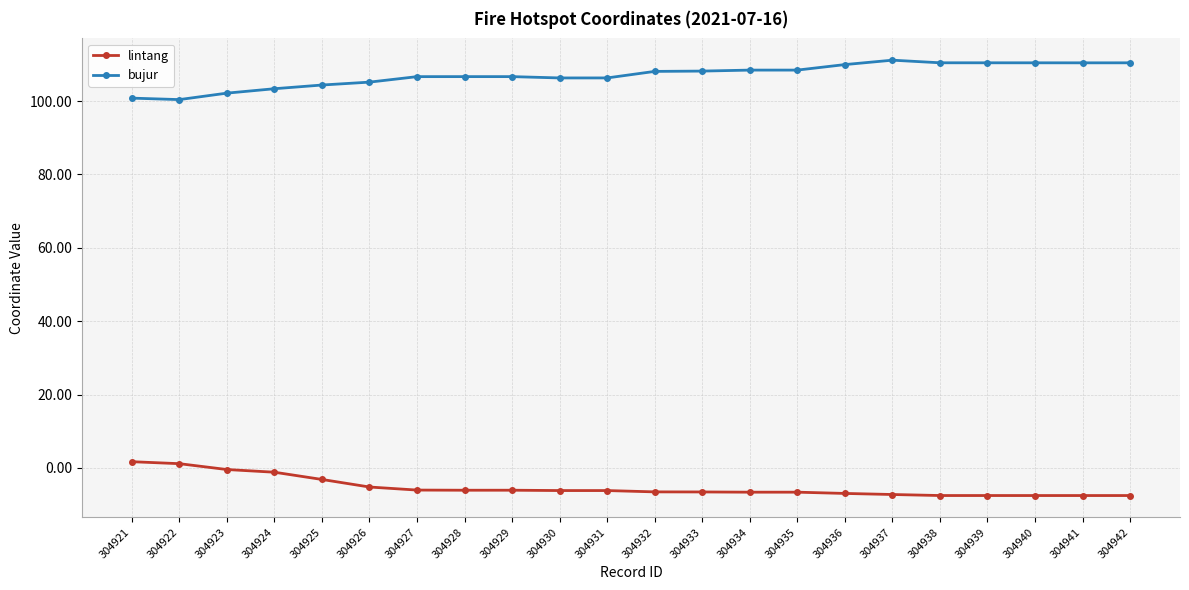

True or false: lintang and bujur intersect in this chart.

False